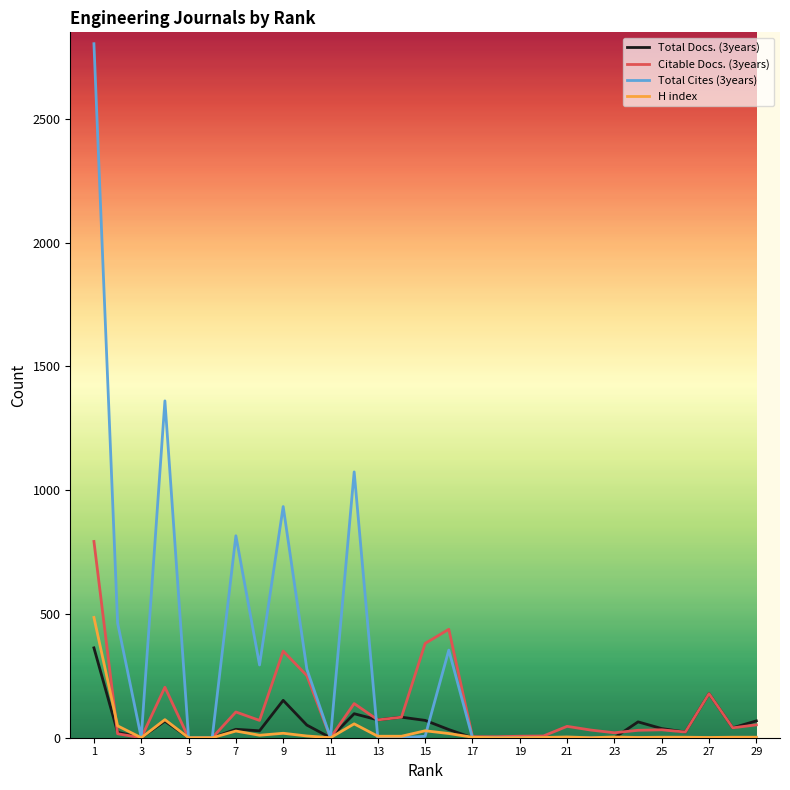

List the series in order of their peak value, lowest first.

Total Docs. (3years), H index, Citable Docs. (3years), Total Cites (3years)